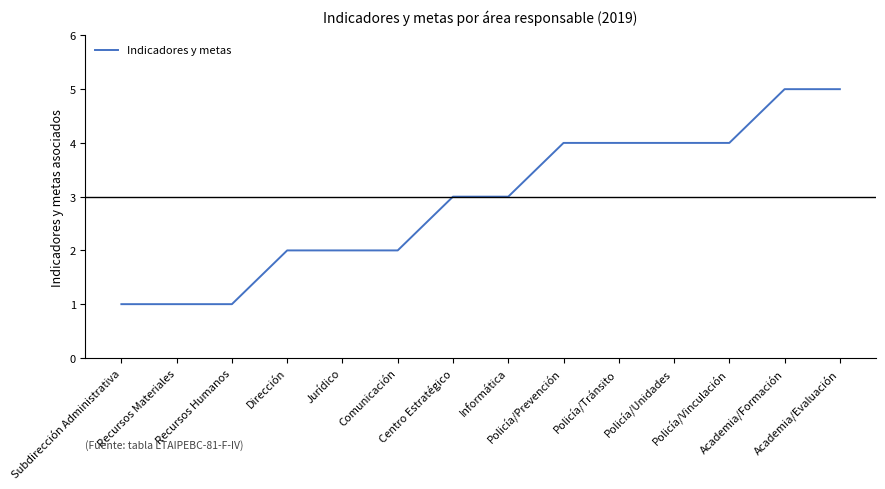

Reading right to left, list all the values displayed in this chart.

Academia/Evaluación=5	Academia/Formación=5	Policía/Vinculación=4	Policía/Unidades=4	Policía/Tránsito=4	Policía/Prevención=4	Informática=3	Centro Estratégico=3	Comunicación=2	Jurídico=2	Dirección=2	Recursos Humanos=1	Recursos Materiales=1	Subdirección Administrativa=1